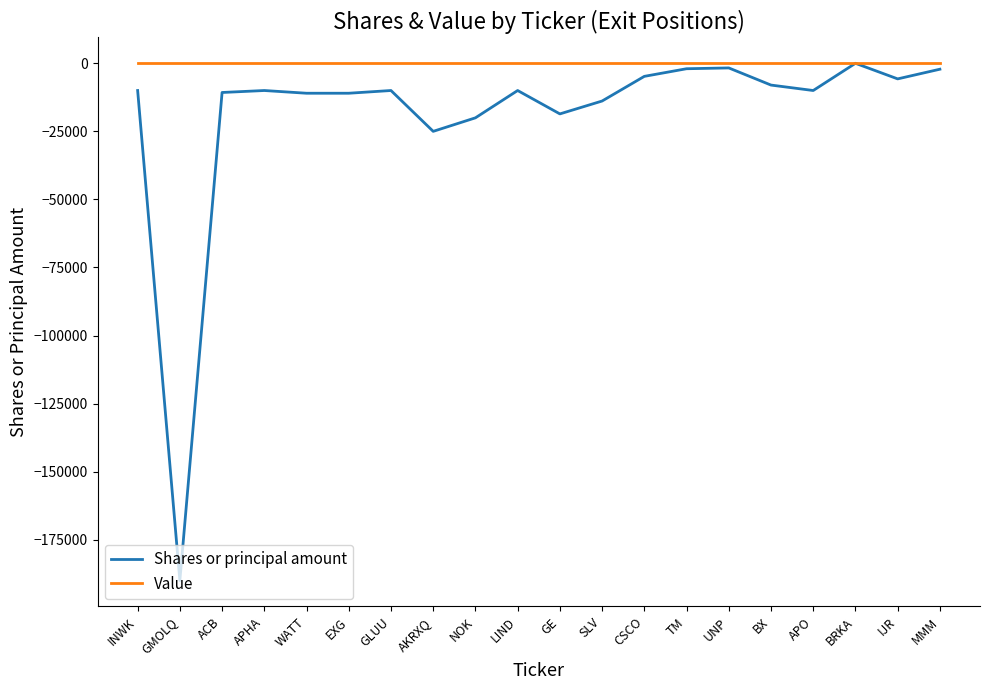

Rank the series by their average value, from lowest to highest.

Shares or principal amount, Value